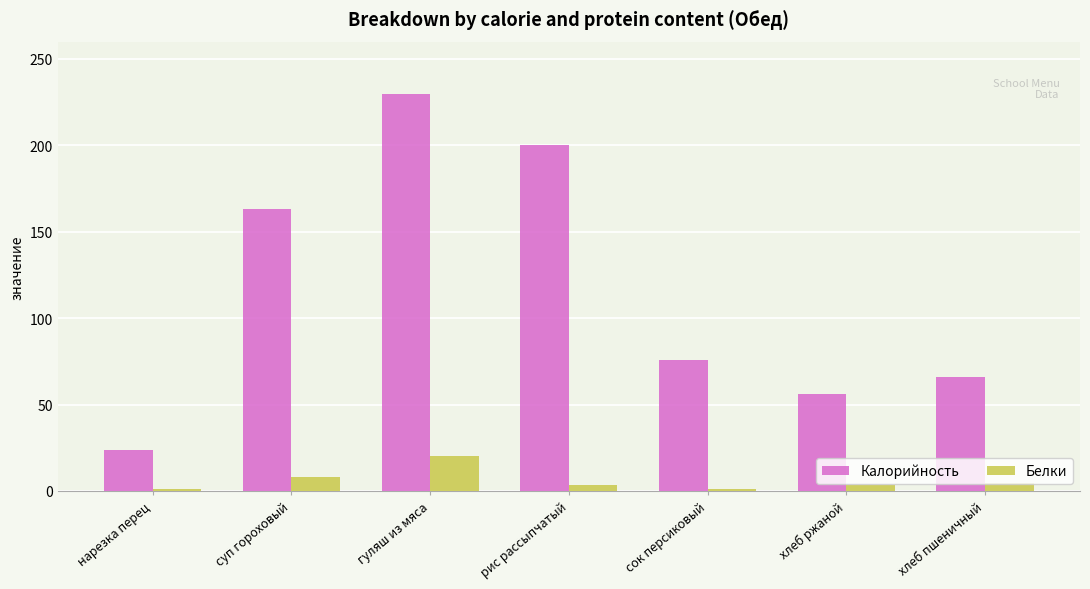

List the series in order of their overall mean, highest first.

Калорийность, Белки